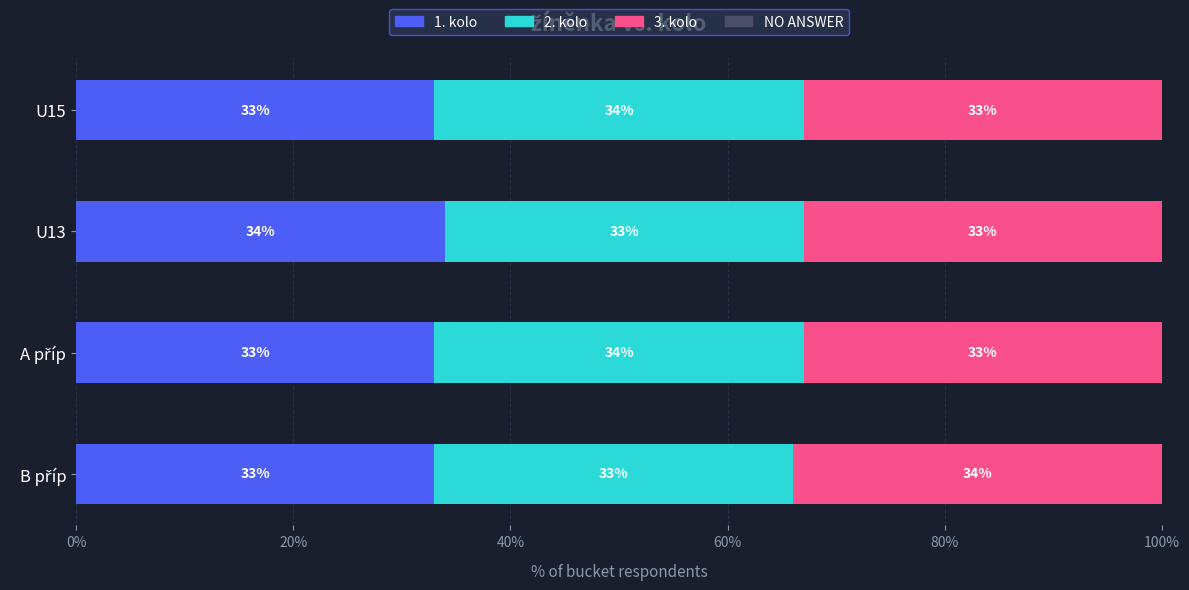

What is the lowest value of the 1. kolo series?

33